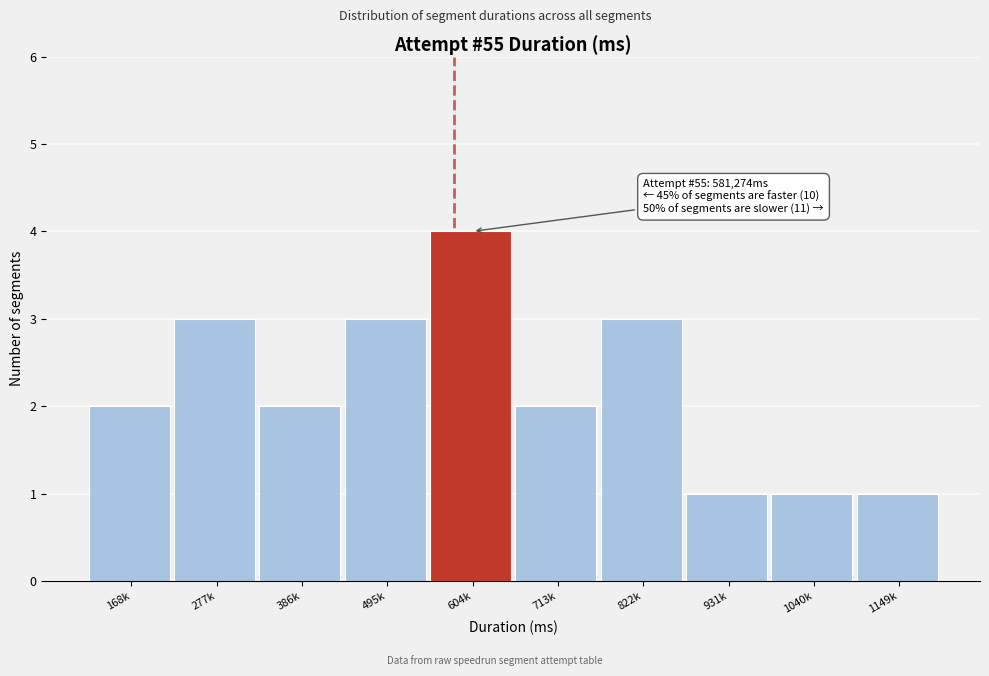

Reading left to right, what are all the values shown in this chart?

2	3	2	3	4	2	3	1	1	1